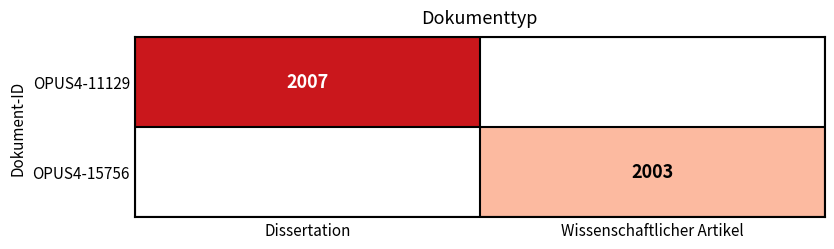

The OPUS4-11129 series shows 2007 at Dissertation. True or false?

True